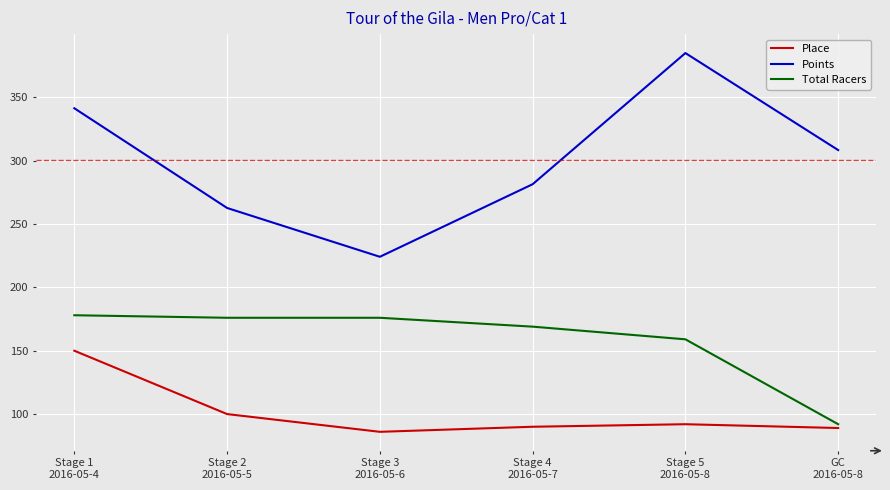

At which category does Points reach its first local peak?

Stage 5
2016-05-8